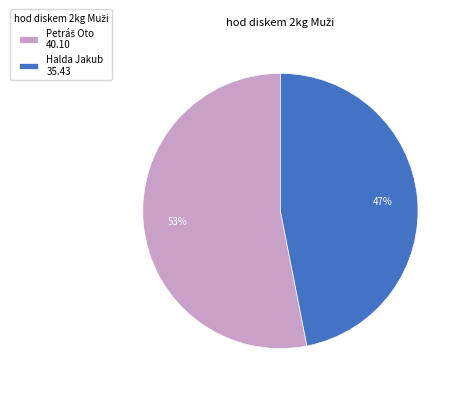

Which category has the smallest portion of the pie?

Halda Jakub